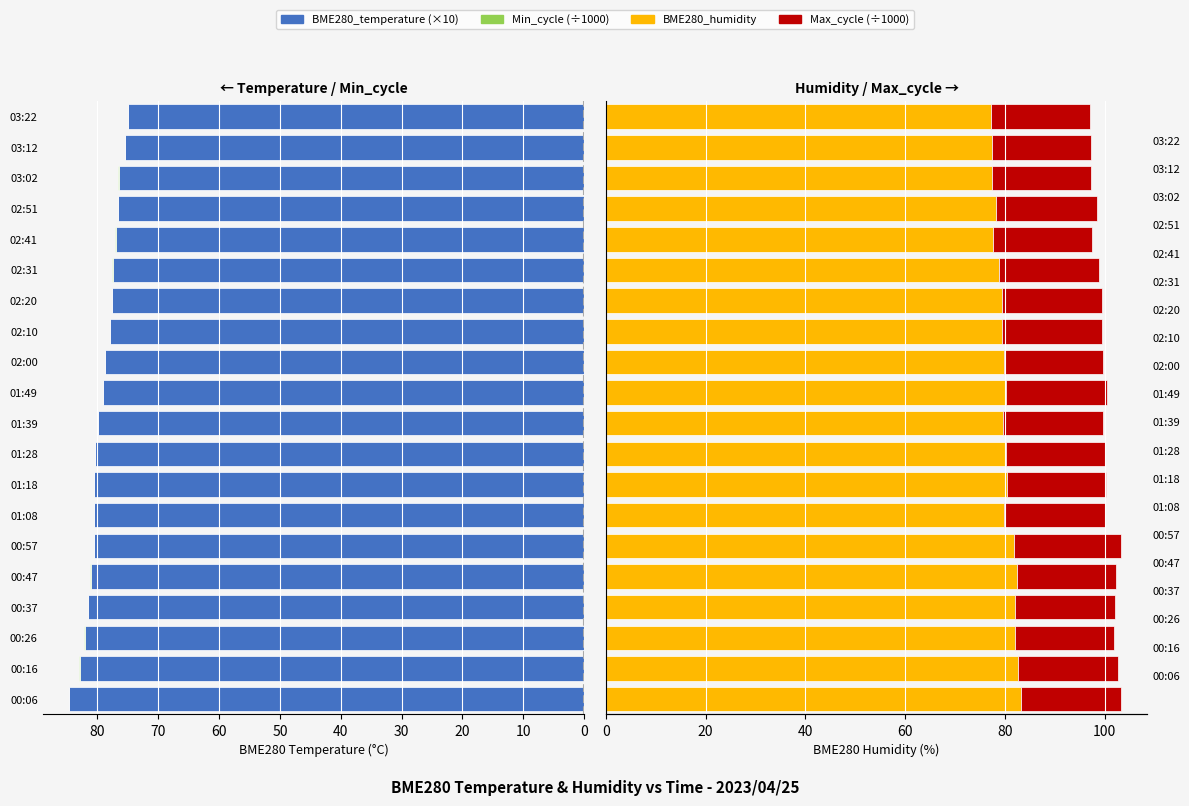

Are the bars horizontal?

Yes